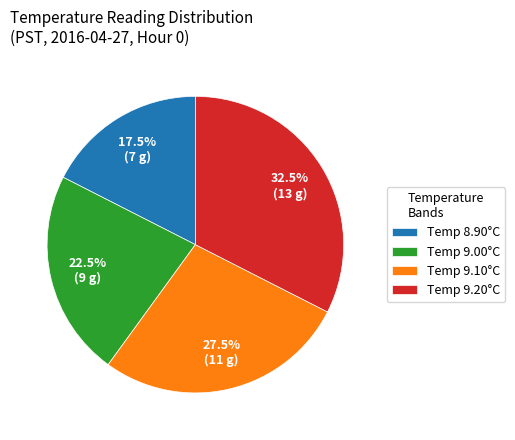

Approximately how many times larger is the value at Temp 9.20°C compared to Temp 9.00°C?

1.4